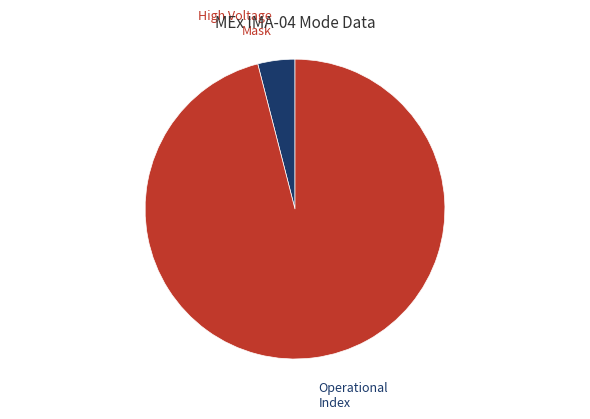

Is it true that High Voltage Mask is 18% of the pie?

False